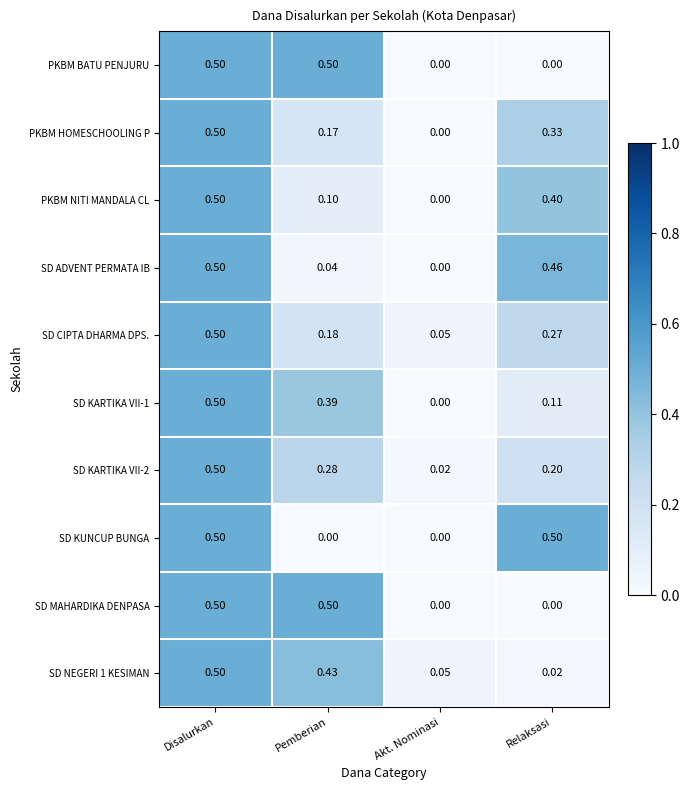

Which category has the highest value in the PKBM NITI MANDALA CL series?

Disalurkan